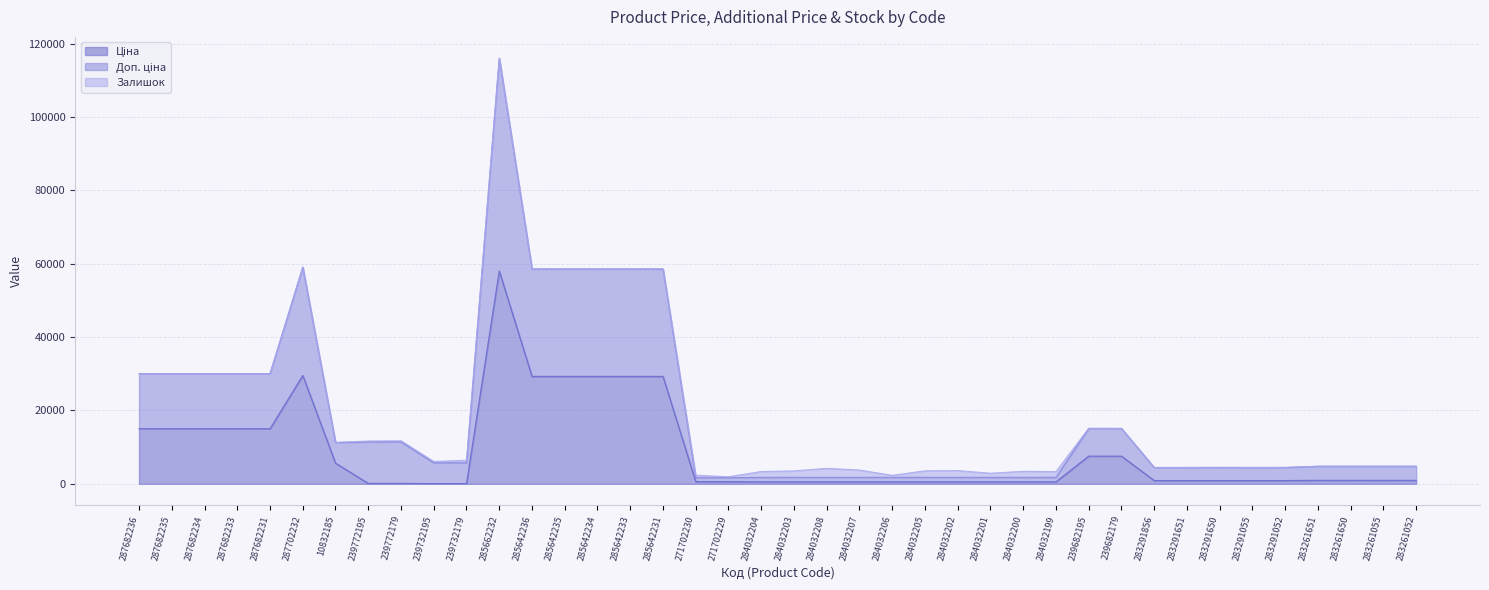

Read the Ціна value at 287682235.

15019.2